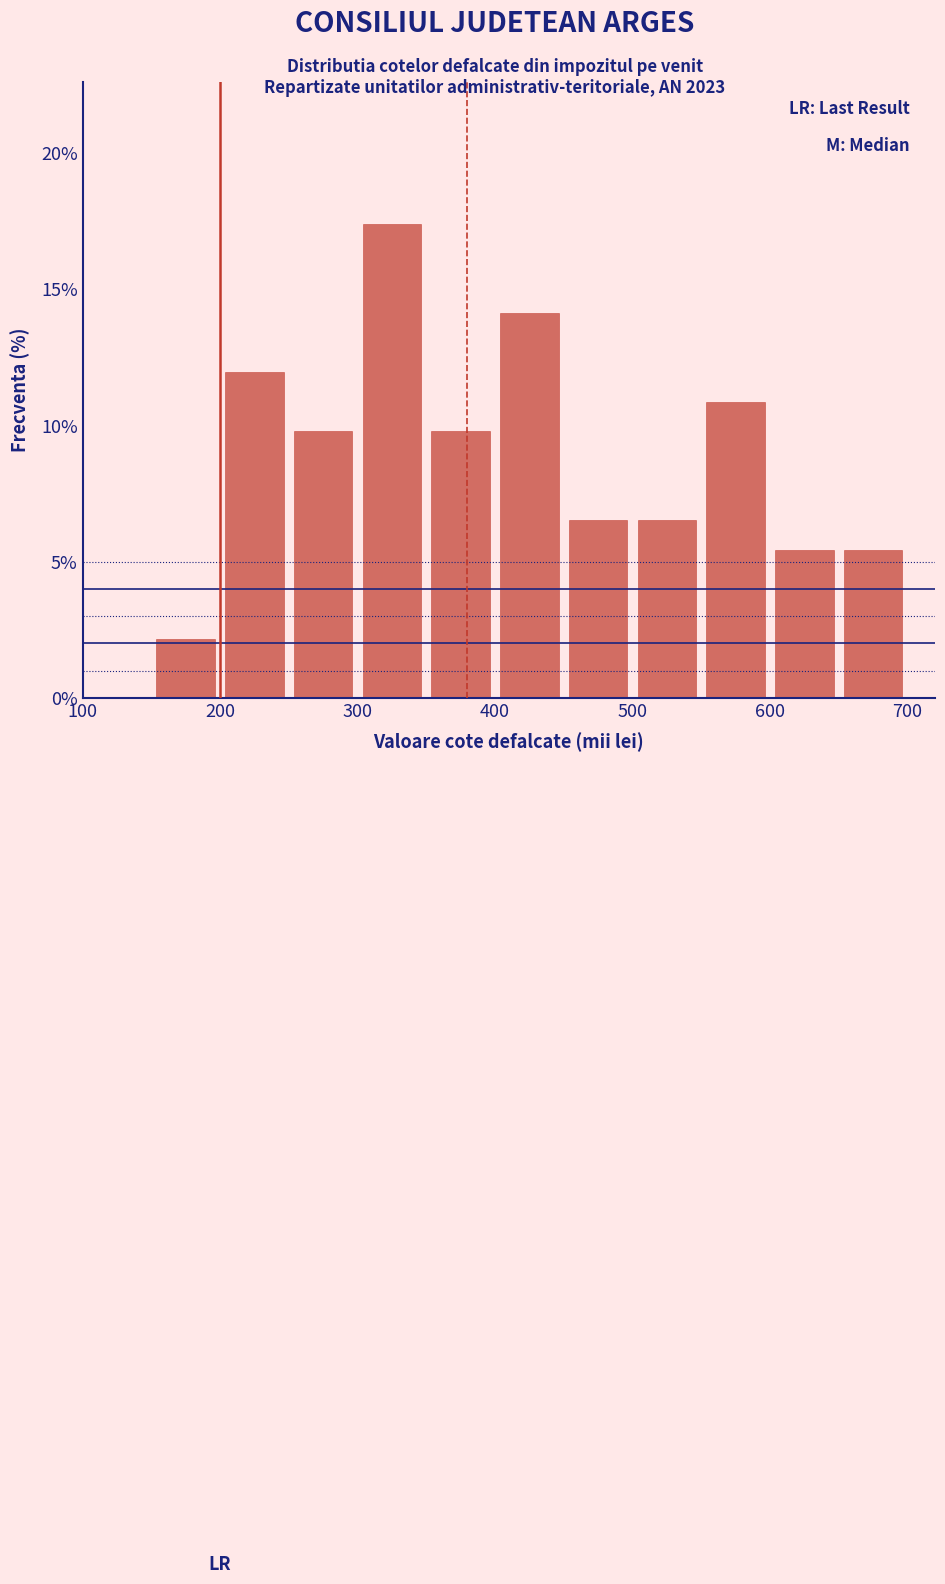

What is the height of the bar covering 300 to 350 on the x-axis? The values are not printed on the chart, so give them approximately, as read against the axis.

17.5